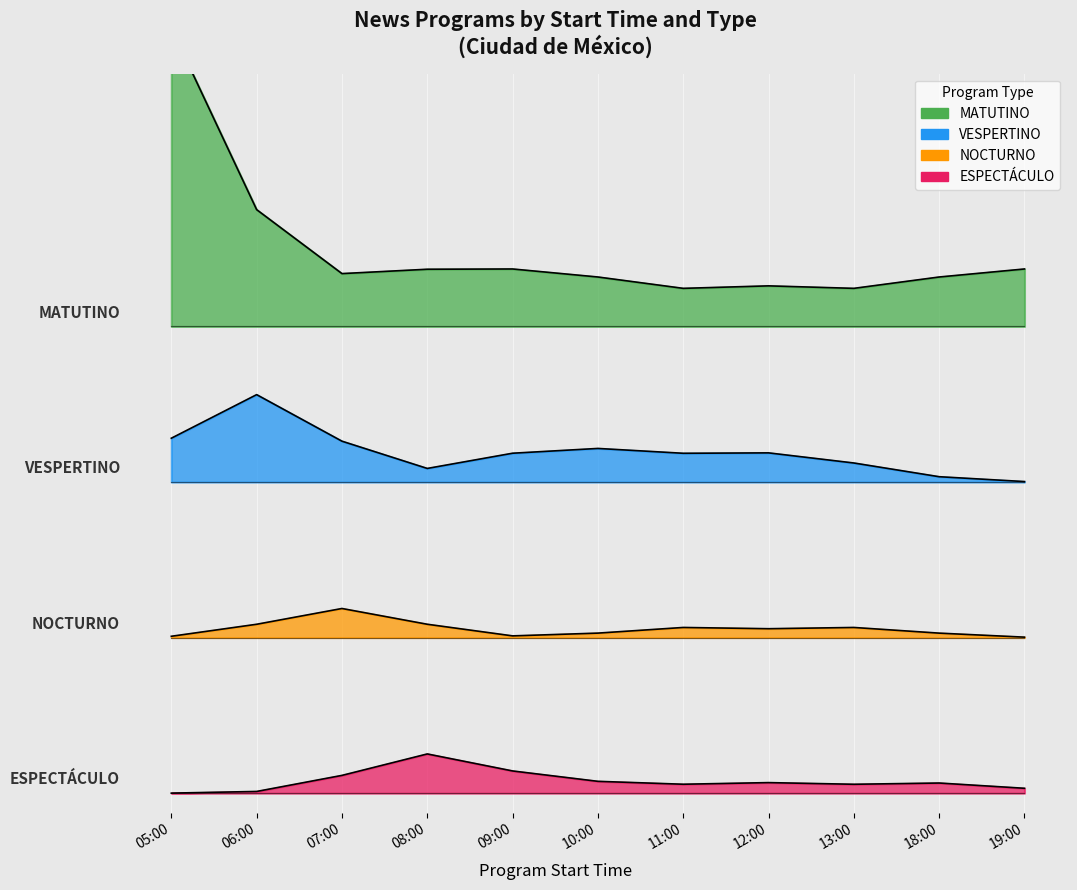

True or false: MATUTINO has a value of 1 at 08:00.

False